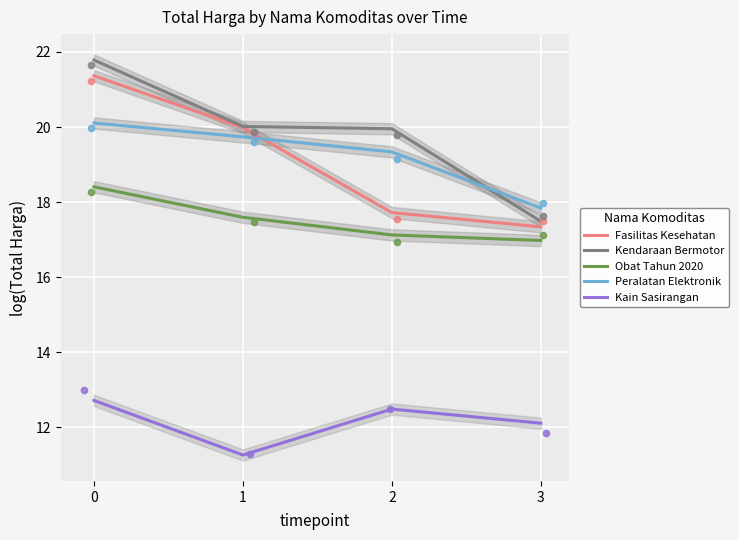

Which series reaches the maximum Y coordinate?

Kendaraan Bermotor